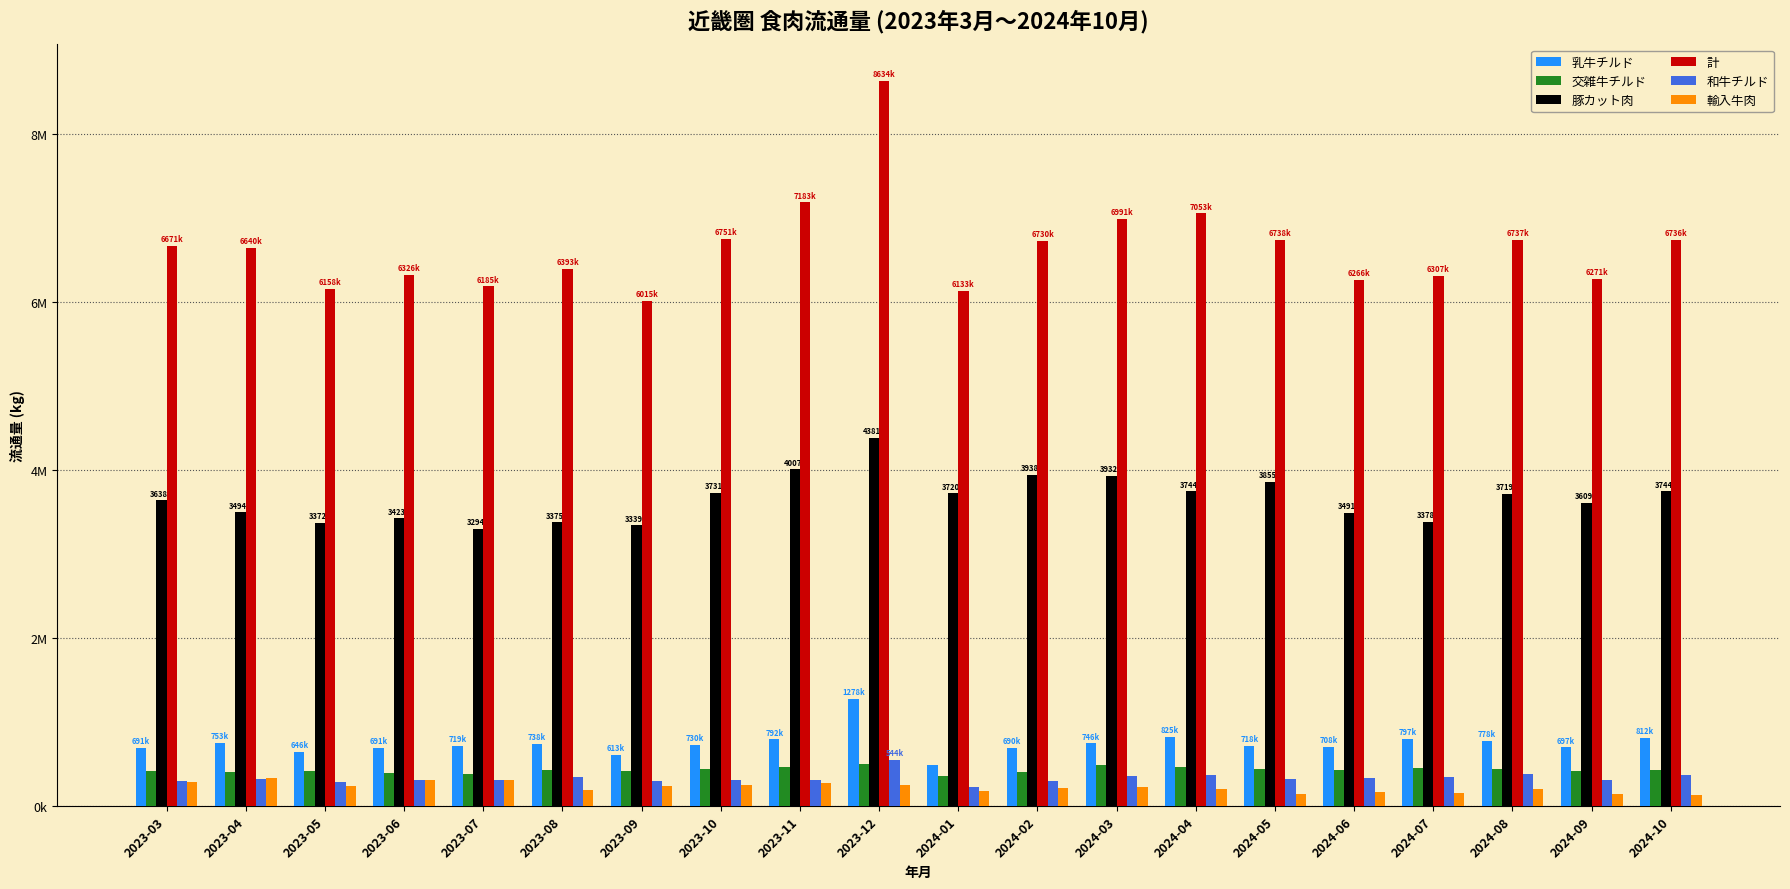

Which category has the lowest value in the 豚カット肉 series?

2023-07